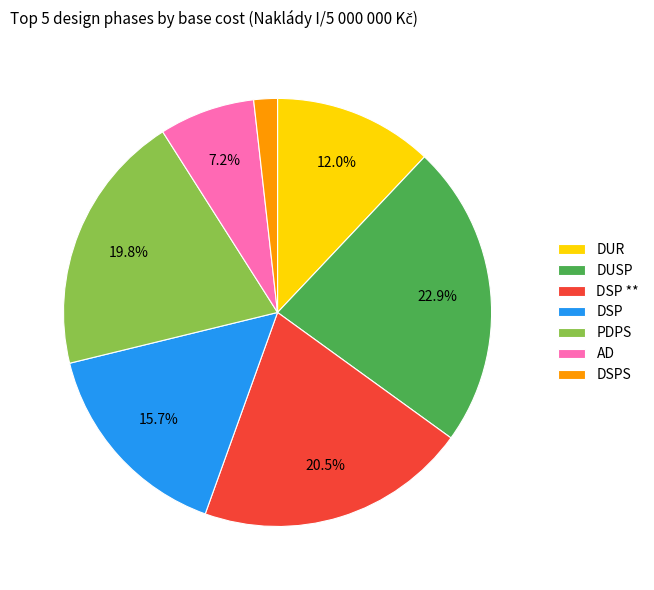

Rank the categories by value from highest to lowest.

DUSP, DSP **, PDPS, DSP, DUR, AD, DSPS